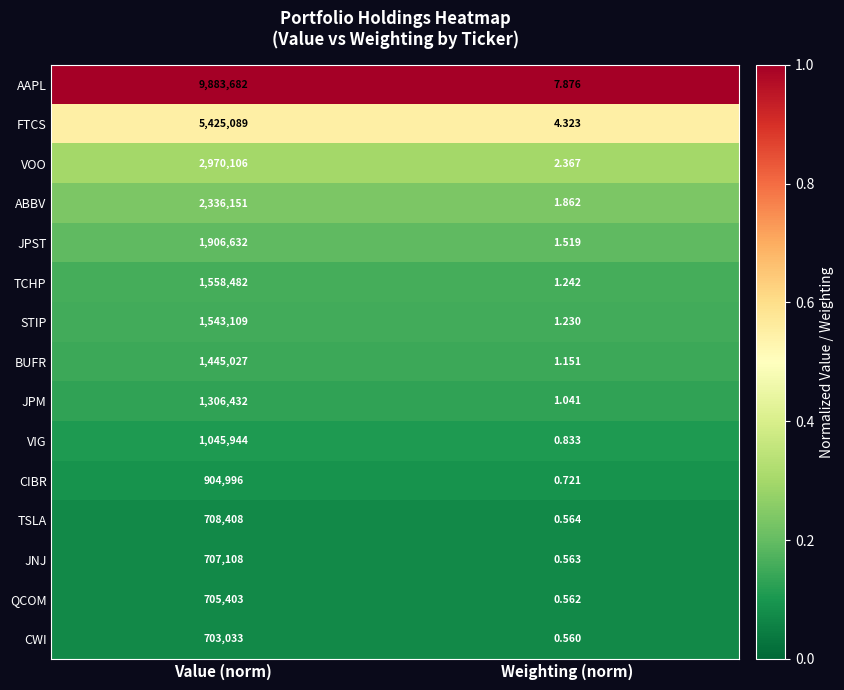

Where is JPM nearest to the value 653216?

Weighting (norm)